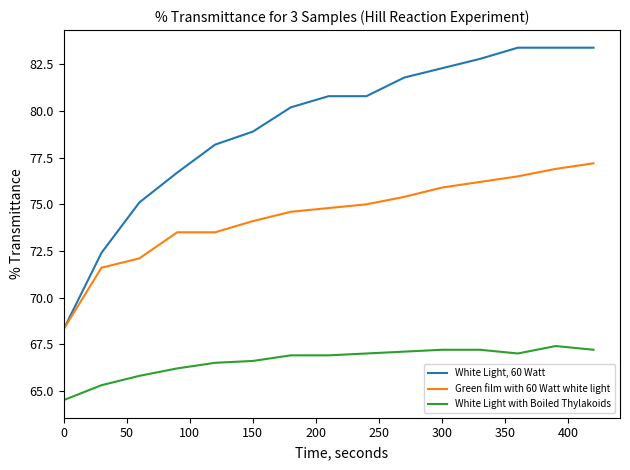

Which series has the largest total across all categories?

White Light, 60 Watt